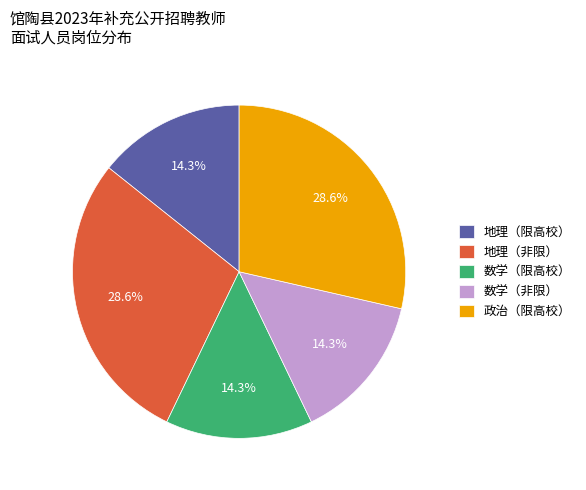

Approximately how many times larger is the value at 地理（非限） compared to 数学（限高校）?

2.0